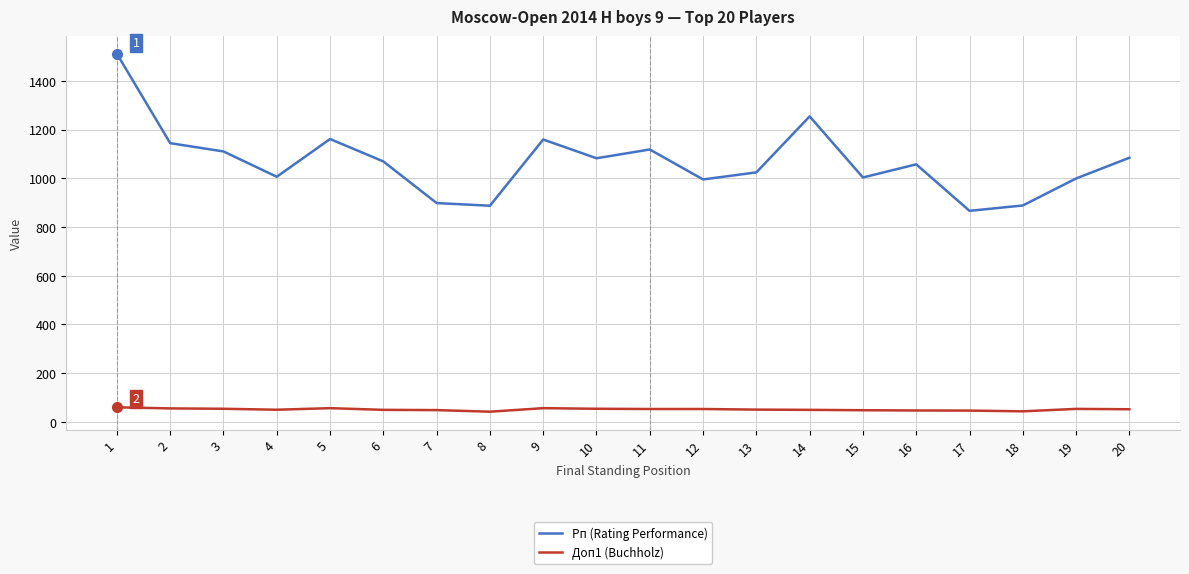

The Доп1 (Buchholz) series shows 51.0 at 20. True or false?

True